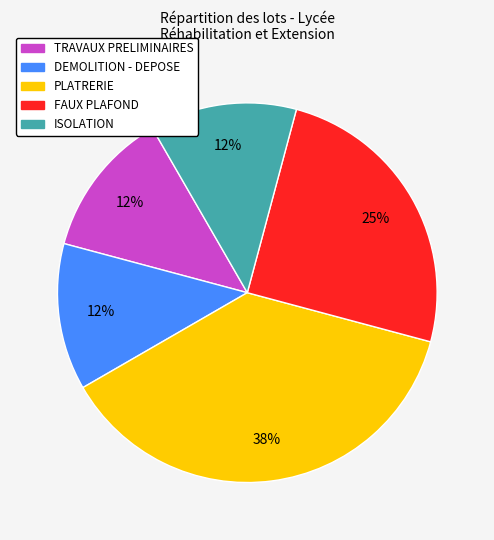

Is the sum of TRAVAUX PRELIMINAIRES and FAUX PLAFOND greater than half?

No